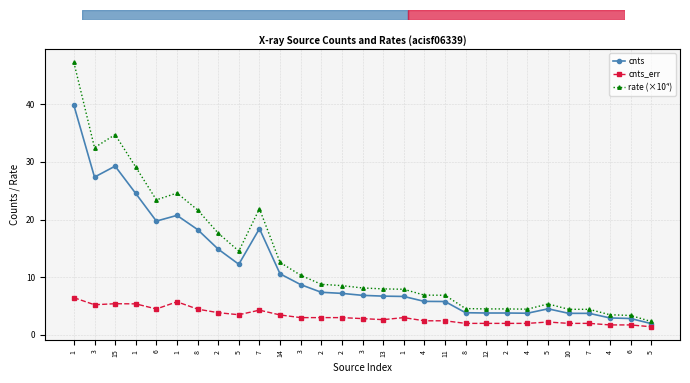

How many distinct data groups are displayed?

3